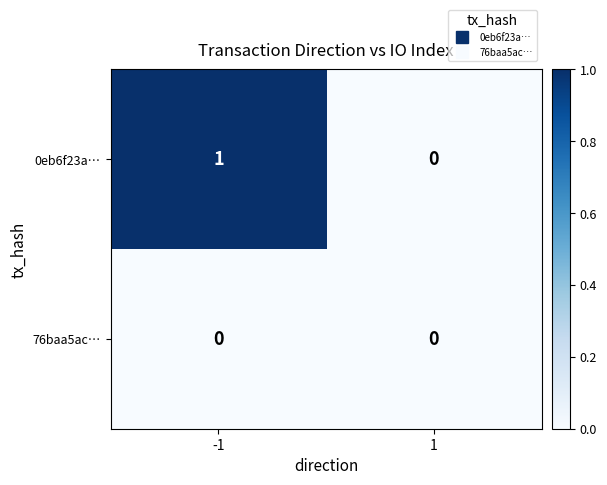

True or false: 0eb6f23a… has a value of 0 at 1.

True